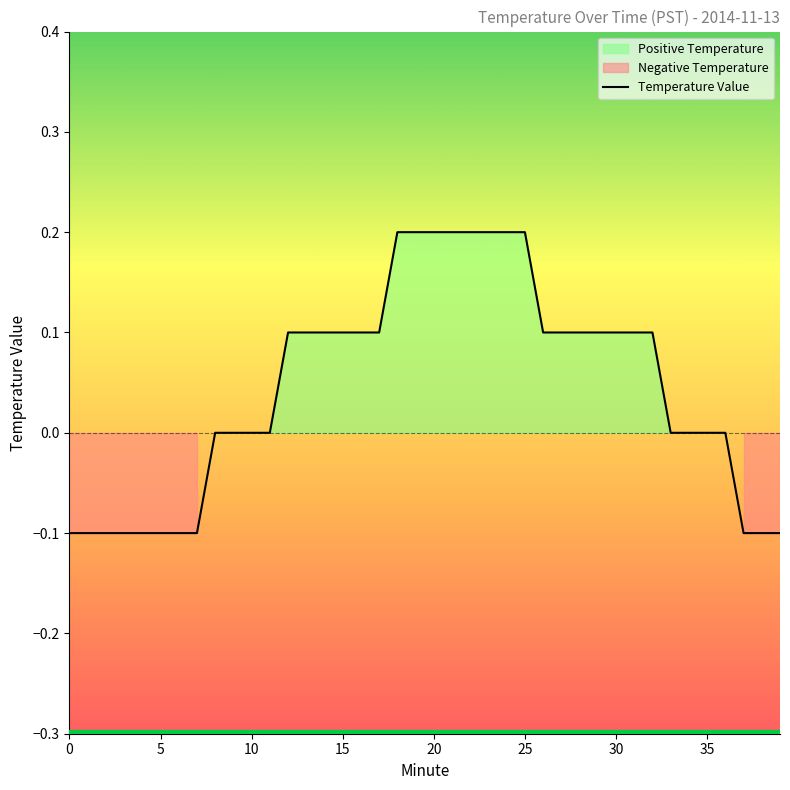

How many lines are shown in the chart?

1